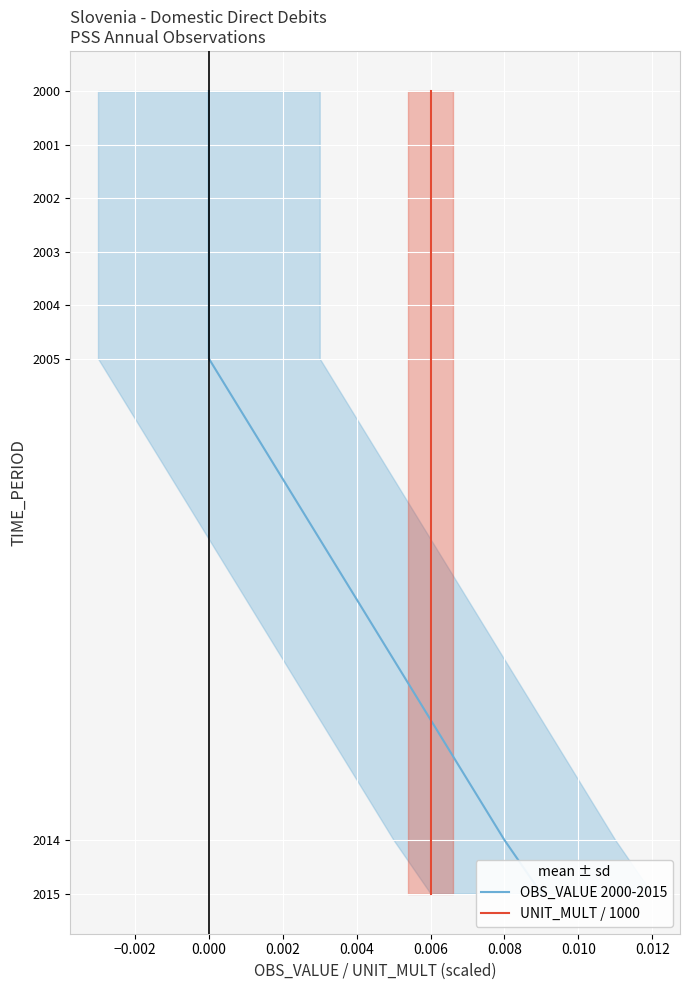

Reading right to left, list all the values displayed in this chart.

OBS_VALUE 2000-2015: 2015	2014	2005	2004	2003	2002	2001	2000
UNIT_MULT / 1000: 2015	2014	2005	2004	2003	2002	2001	2000